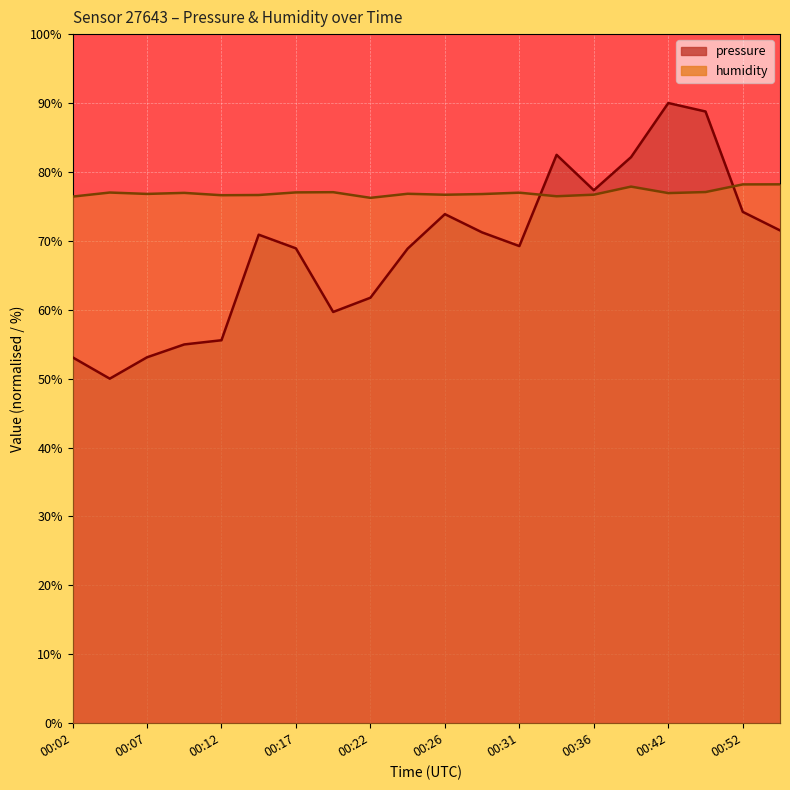

What is the smallest value displayed?

50.0